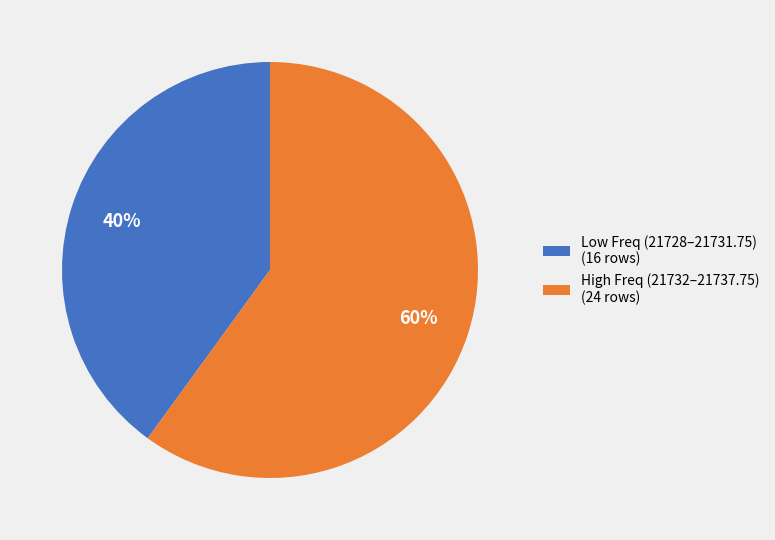

Does any single category account for the majority?

Yes